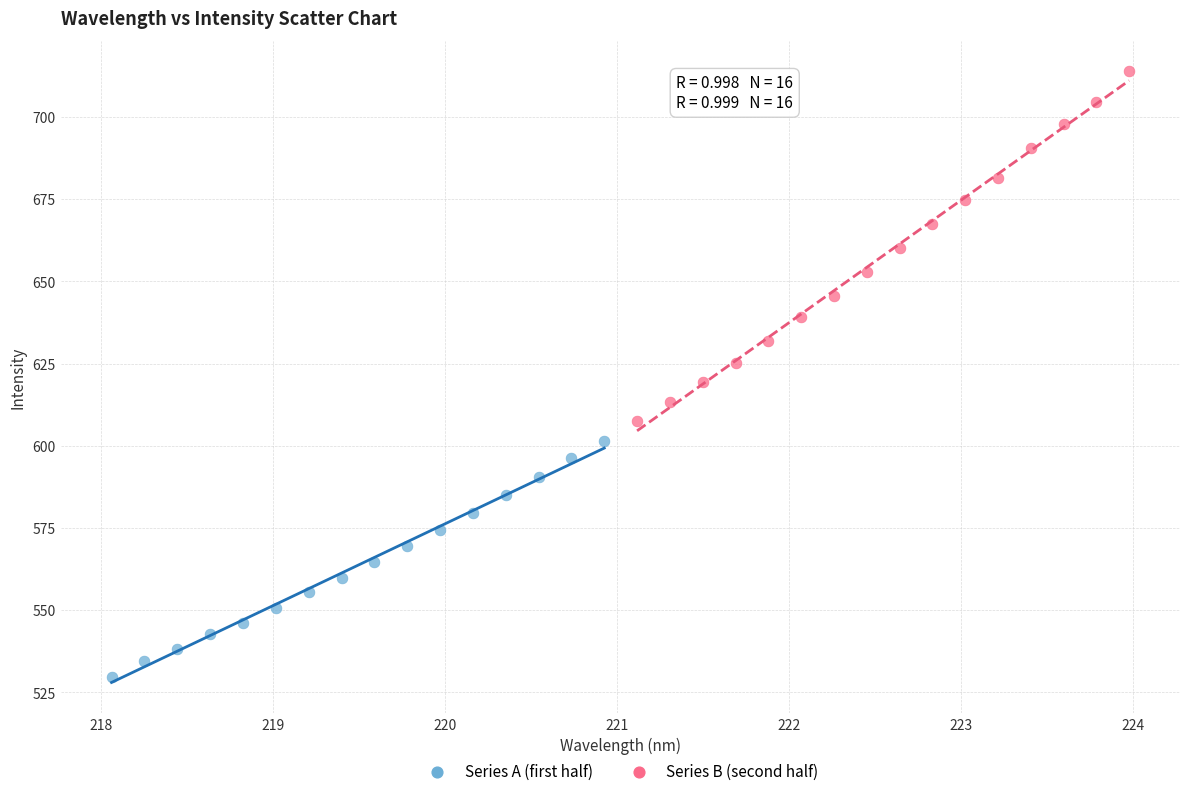

What are all the series names shown in the legend?

Series A (first half), Series B (second half)